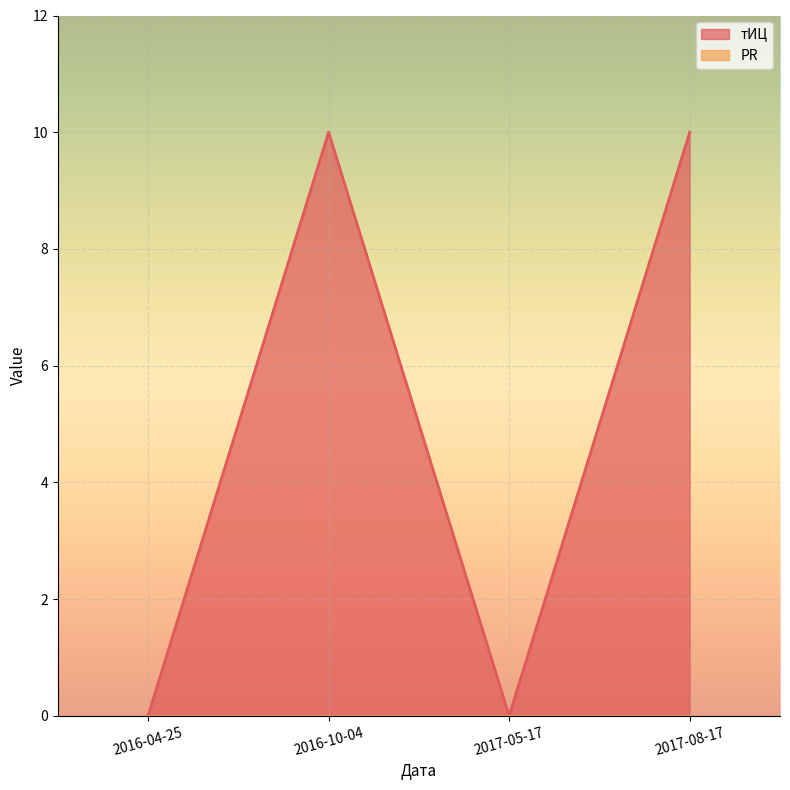

Is it true that тИЦ equals 4 at 2017-08-17?

False